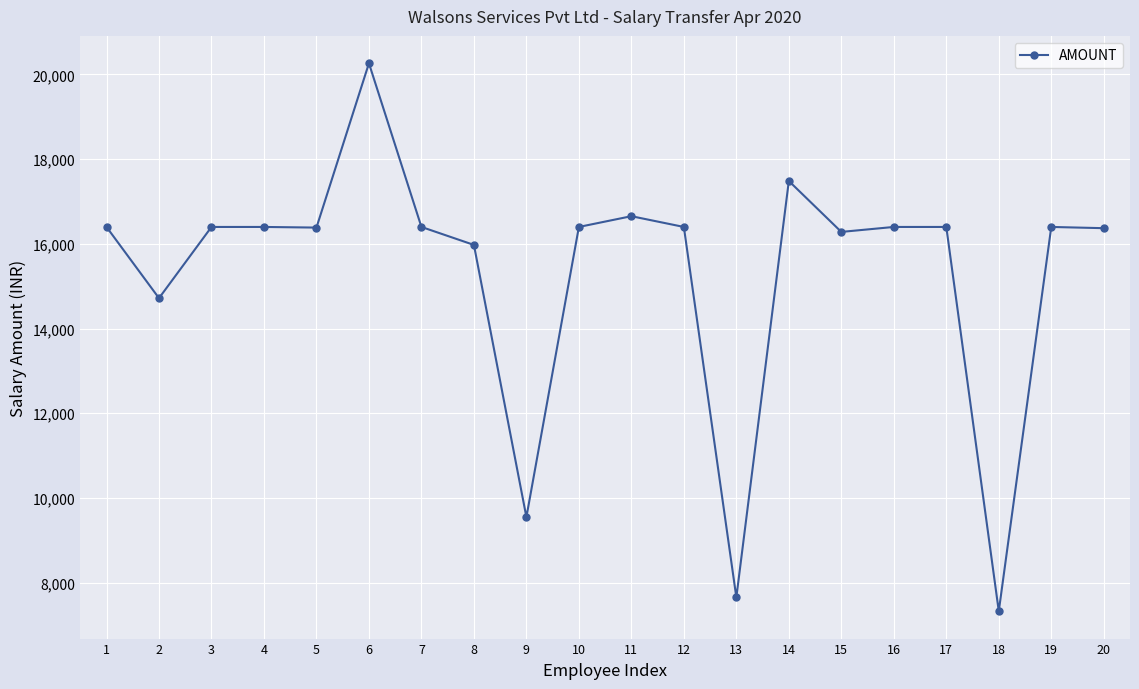

What is the approximate value at 8, to the nearest 100?

16000